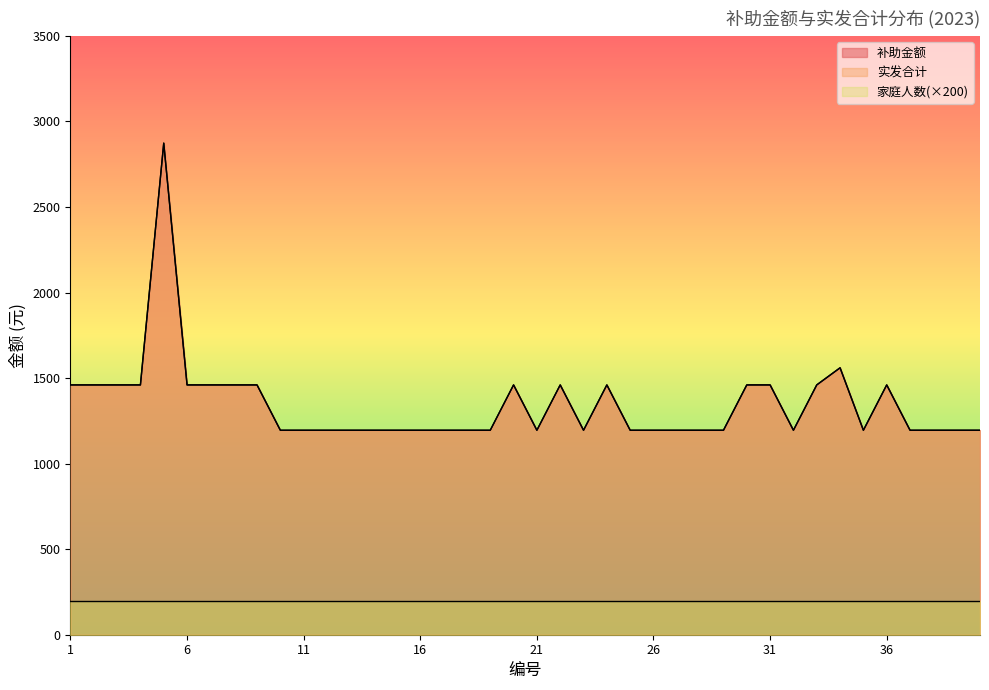

True or false: 实发合计 and 补助金额 cross at least once.

False